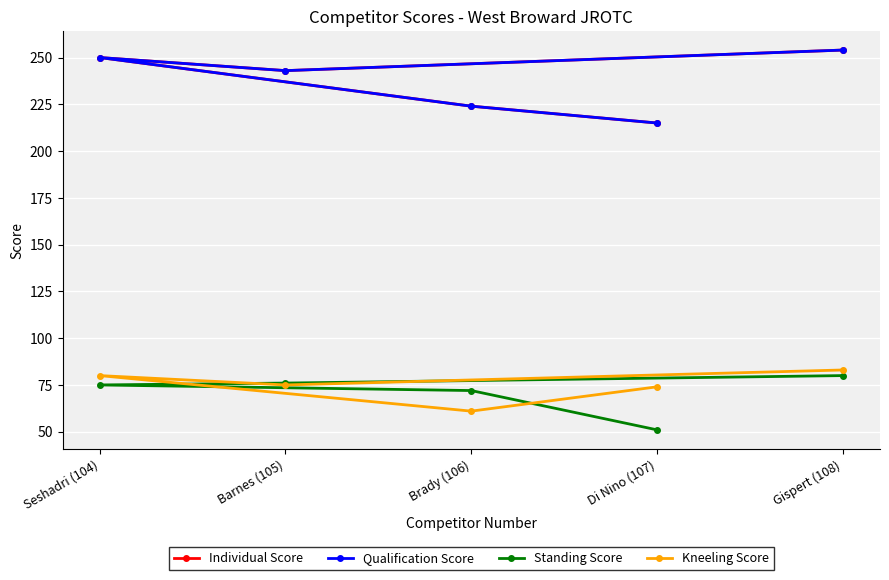

What are all the series names shown in the legend?

Individual Score, Qualification Score, Standing Score, Kneeling Score